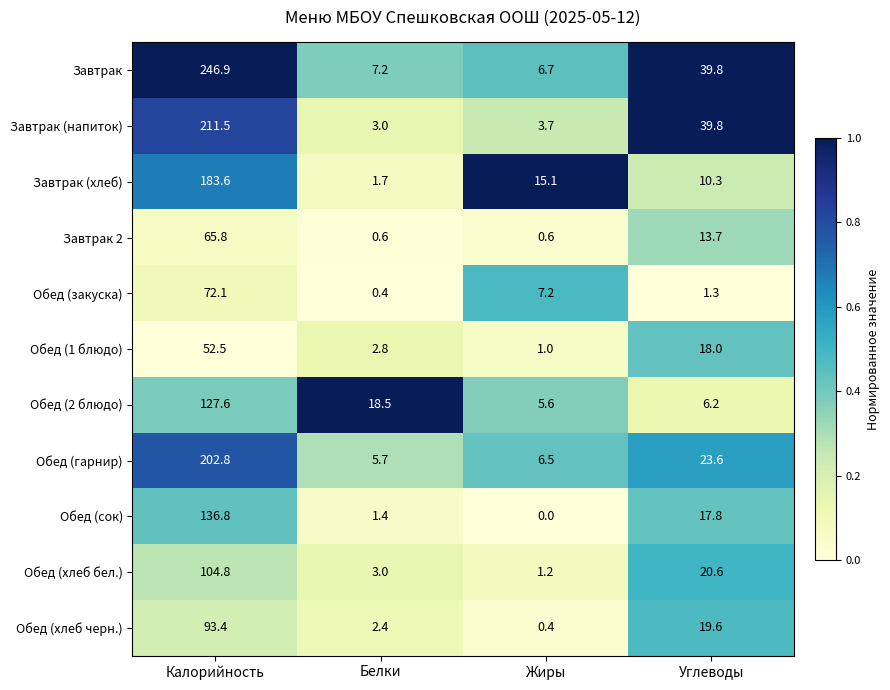

How many categories are shown in the chart?

4